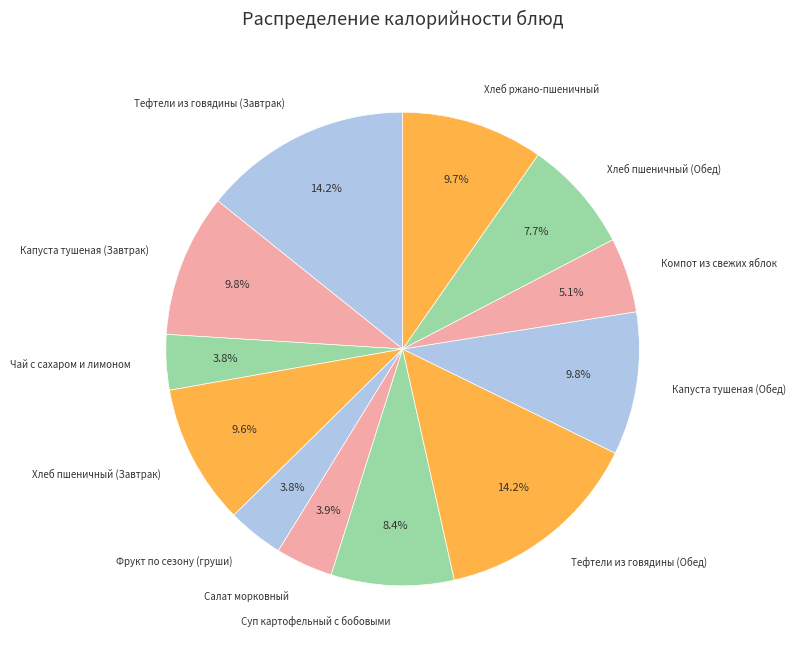

Count the number of slices in the pie.

12